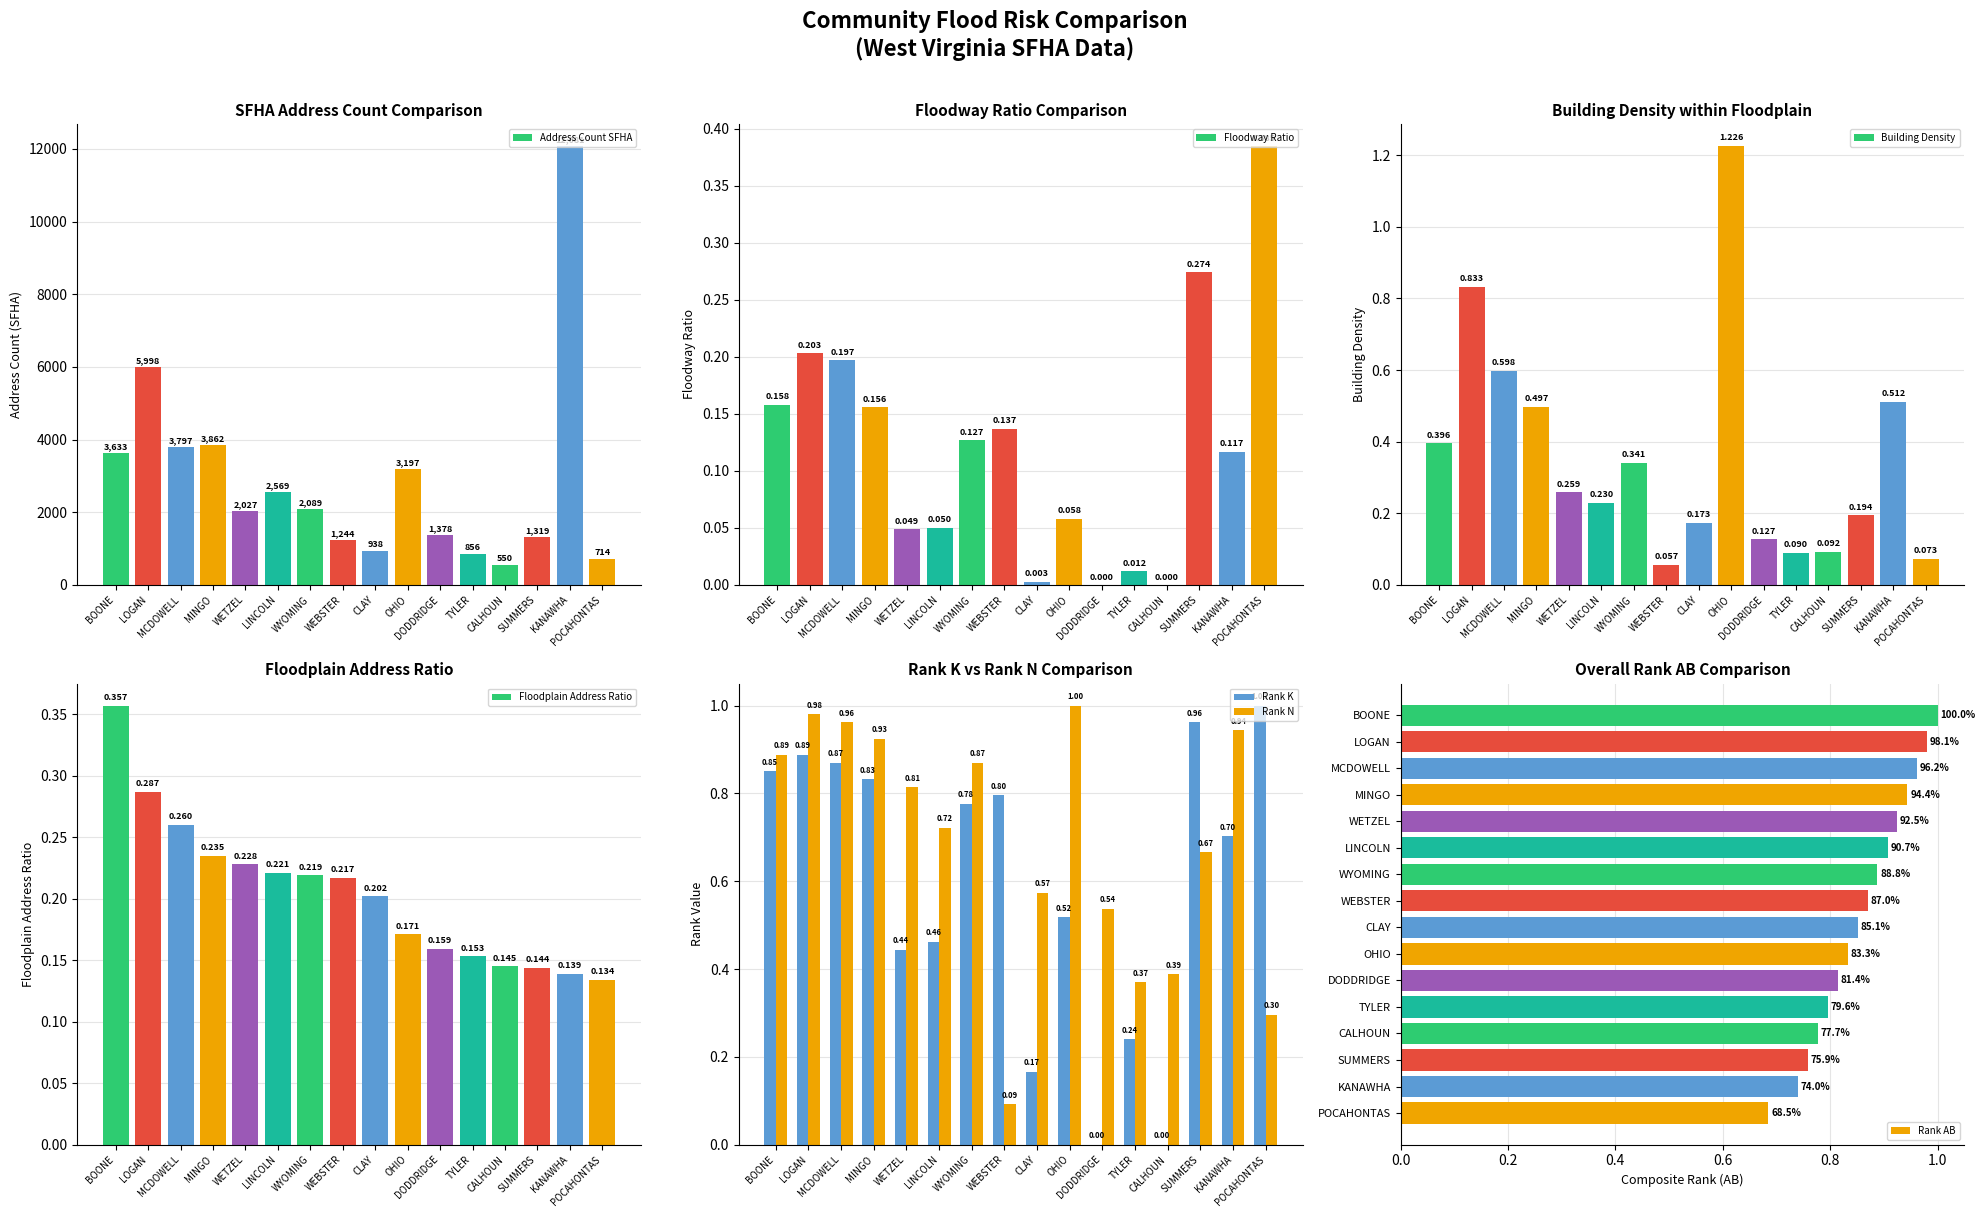

What is the sum of all Rank K values?

9.5